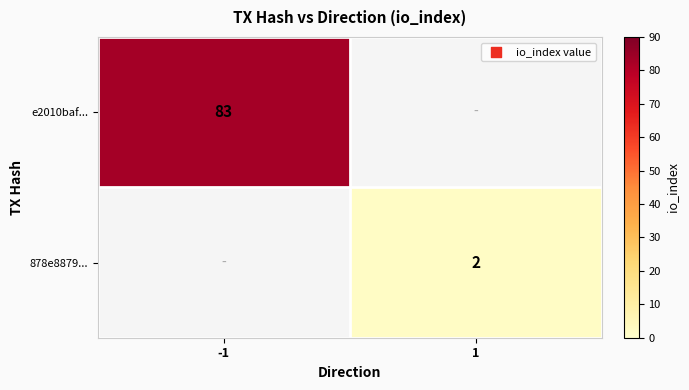

Which label corresponds to the smallest value in the chart?

1